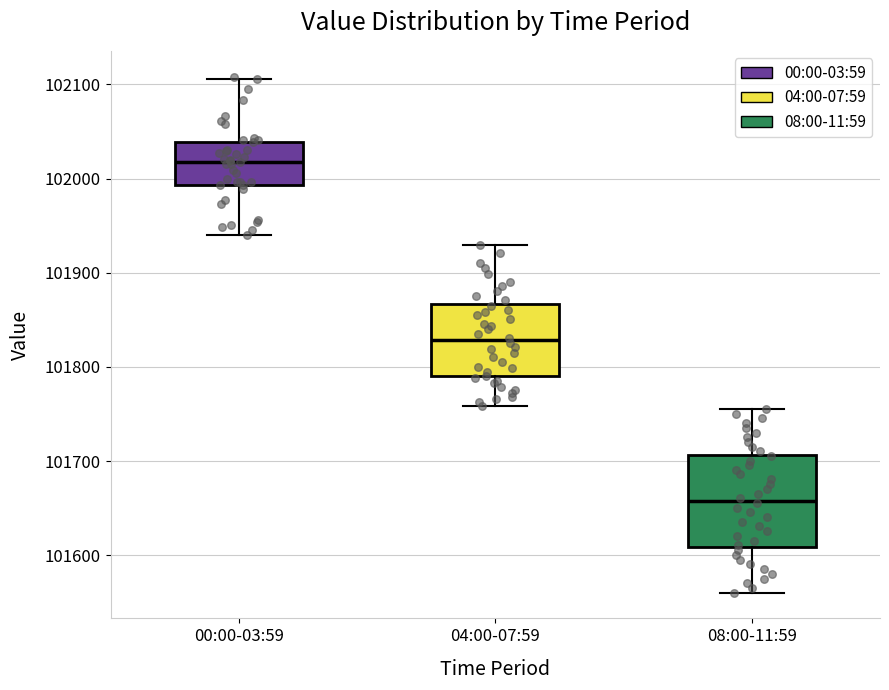

Comparing the boxes themselves (not the whiskers), which one is the tallest?

08:00-11:59